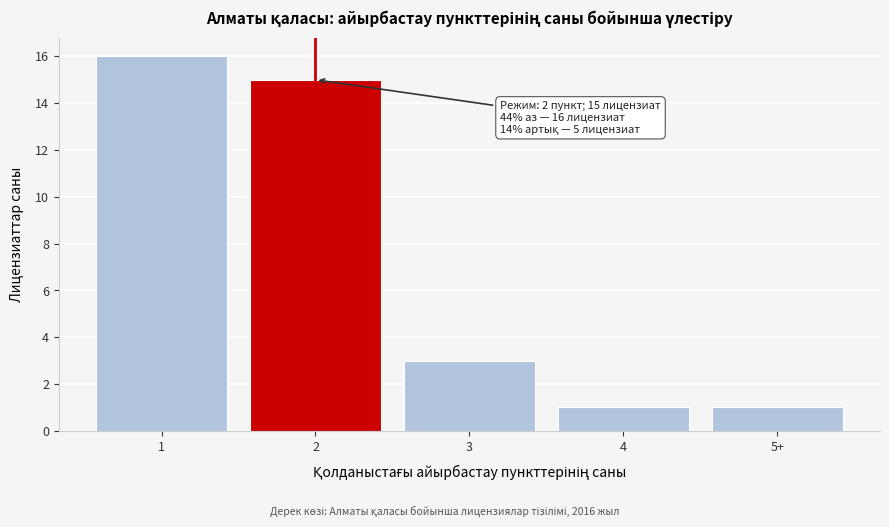

Reading right to left, what are all the values shown in this chart?

5+=1	4=1	3=3	2=15	1=16